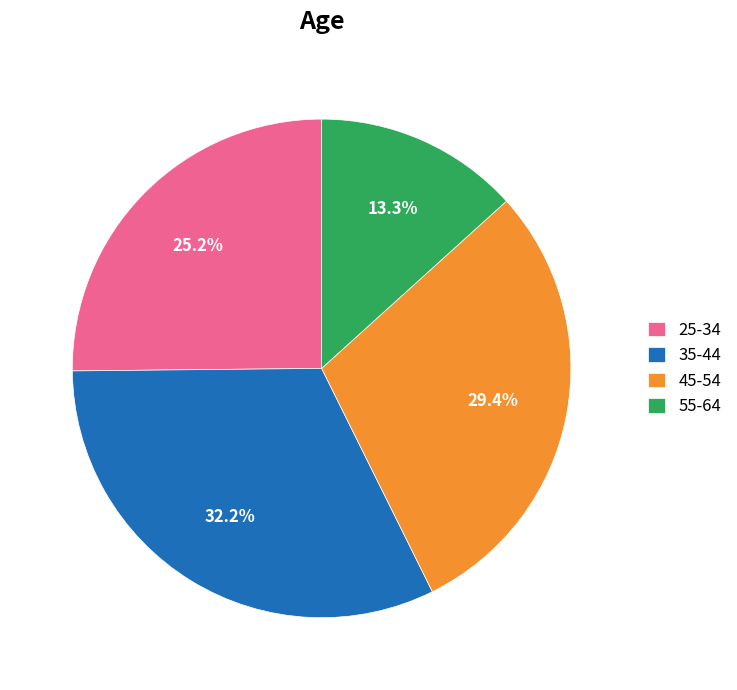

How many segments does this pie chart have?

4